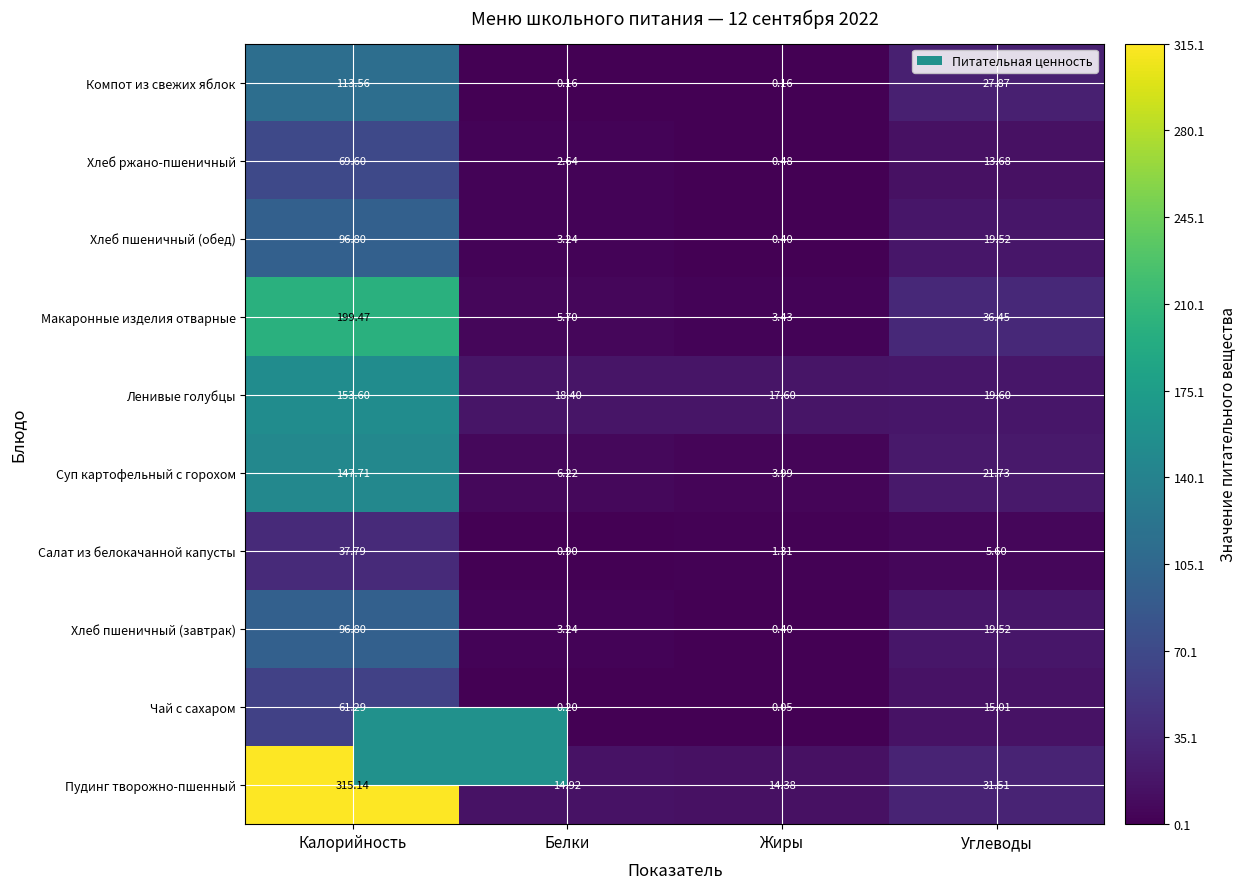

What is the total value across all series at Углеводы?

210.5